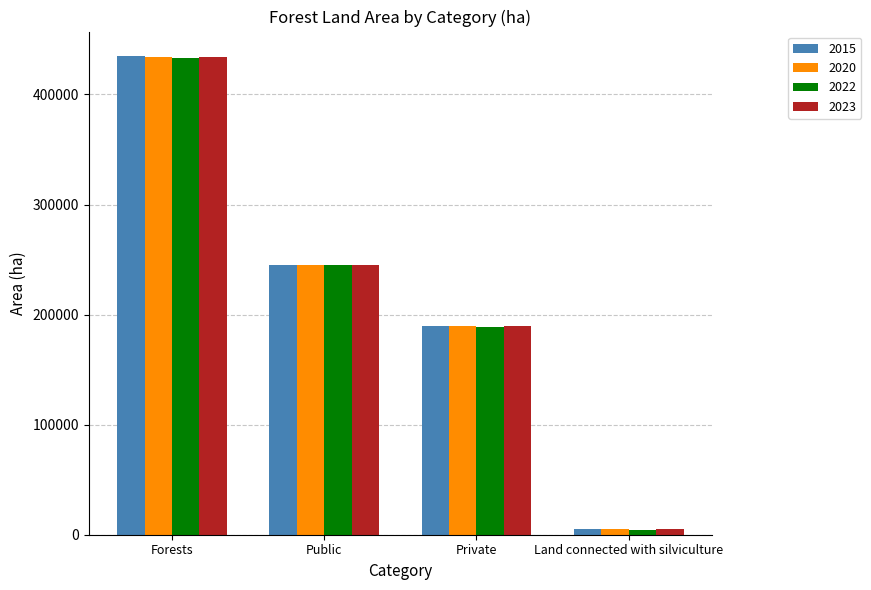

What is the label of the 1st bar from the left?

Forests